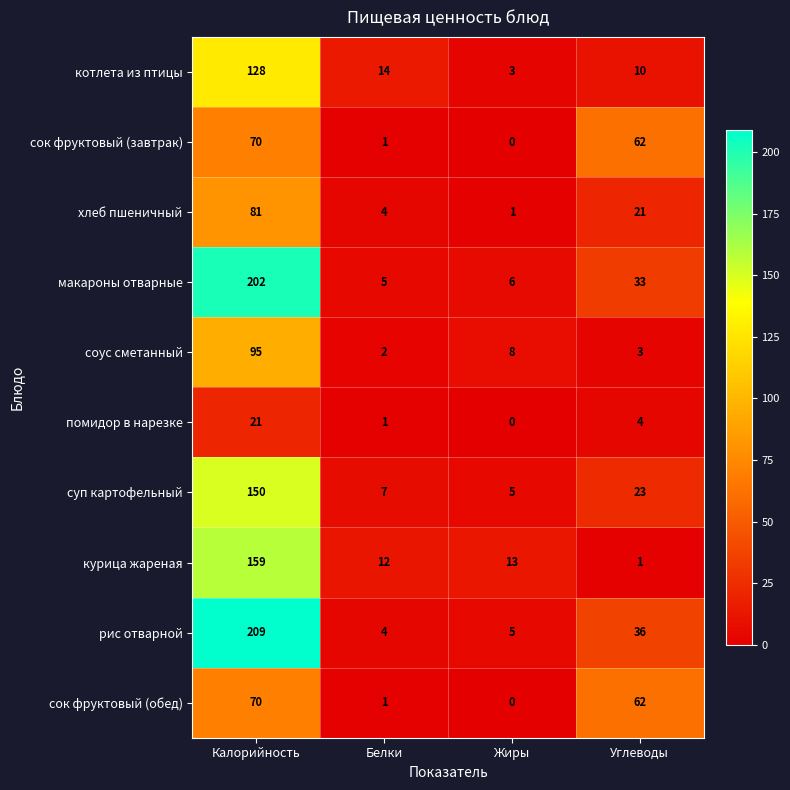

True or false: рис отварной has a value of 4 at Белки.

True